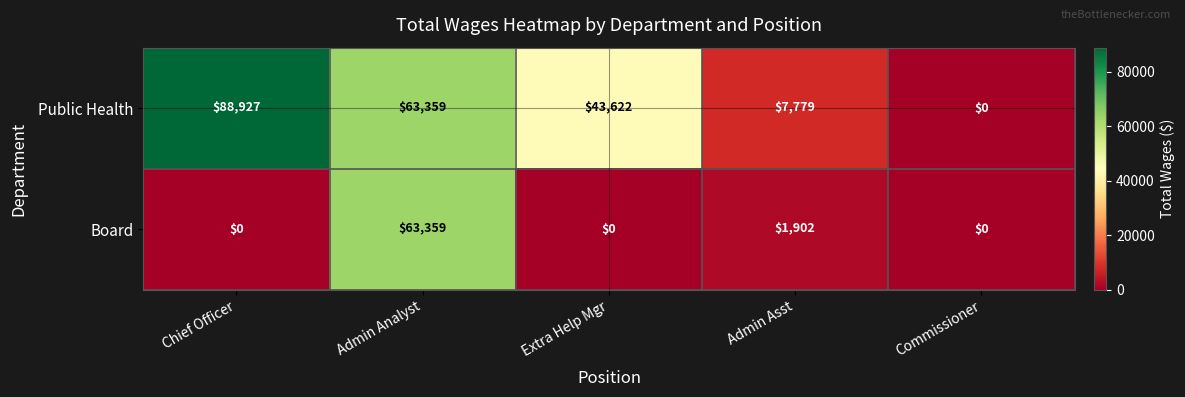

List the series in order of their overall mean, lowest first.

Board, Public Health